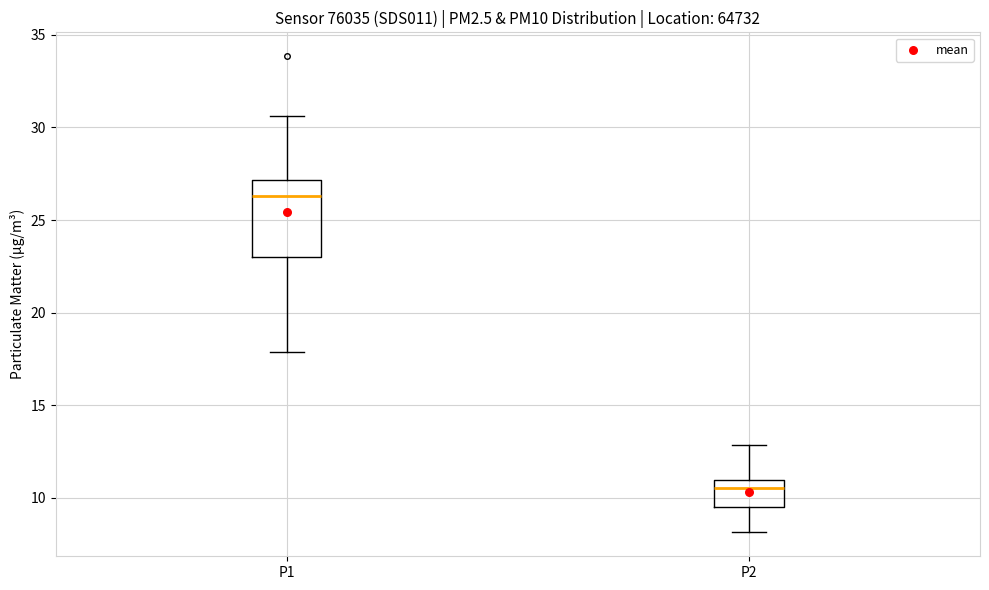

Which box has the lowest median line?

P2